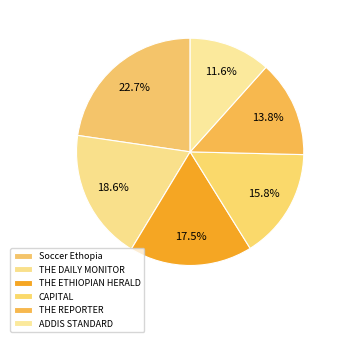

To the nearest percent, what percentage of the pie is THE ETHIOPIAN HERALD?

18%